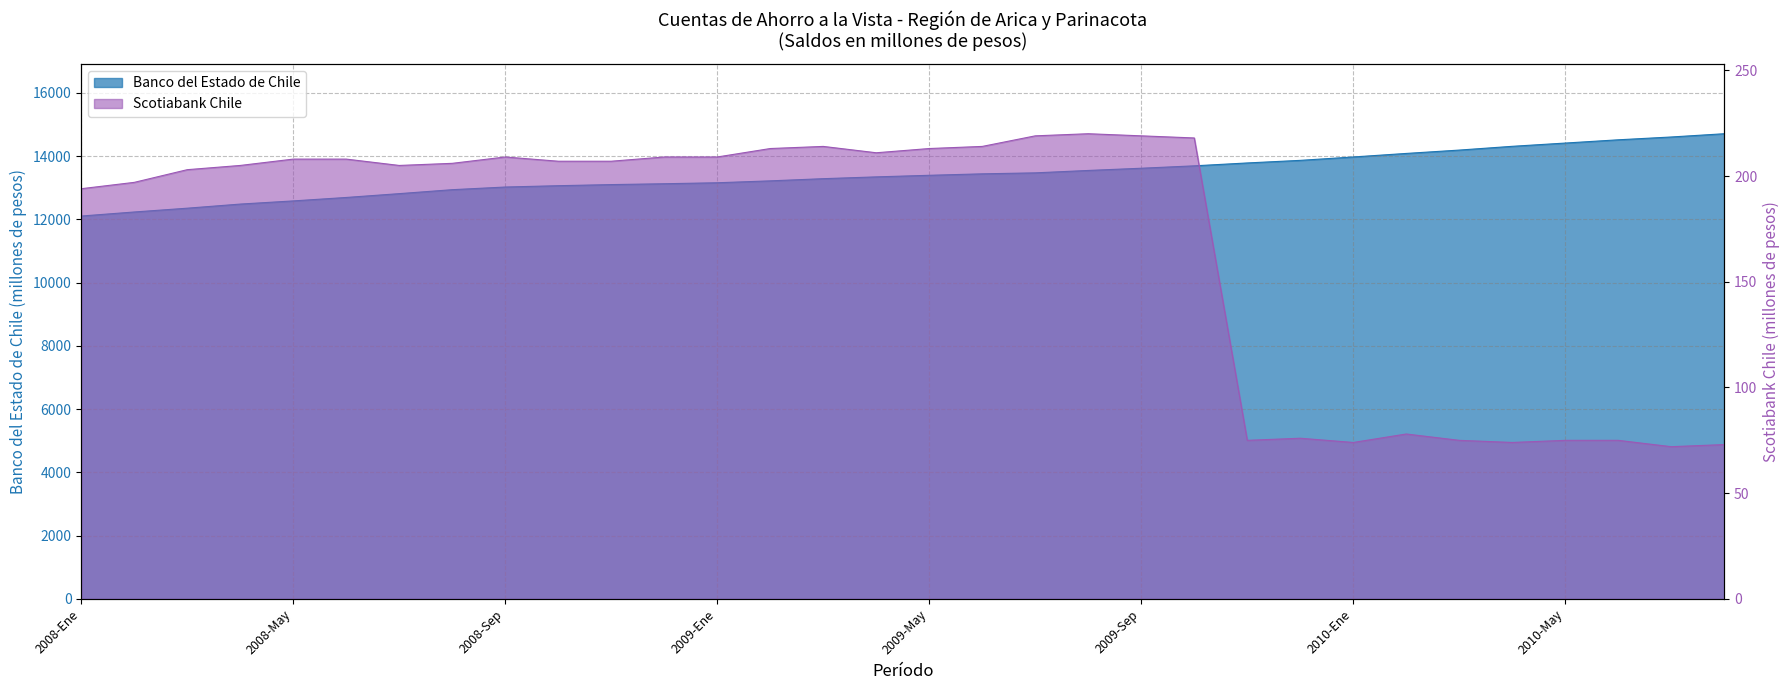

True or false: Scotiabank Chile and Banco del Estado de Chile cross at least once.

False